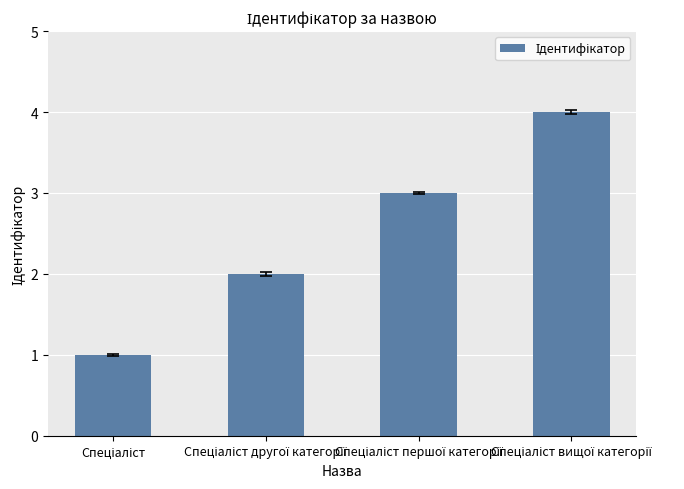

What is the maximum value shown in the chart?

4